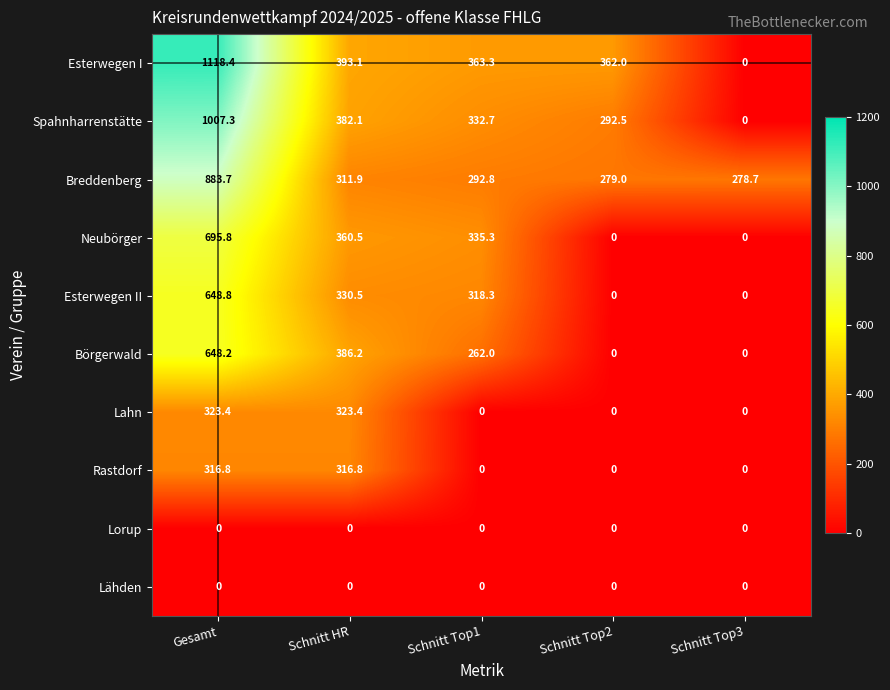

Is the value of Neubörger at Gesamt greater than the value of Rastdorf at Schnitt Top3?

Yes